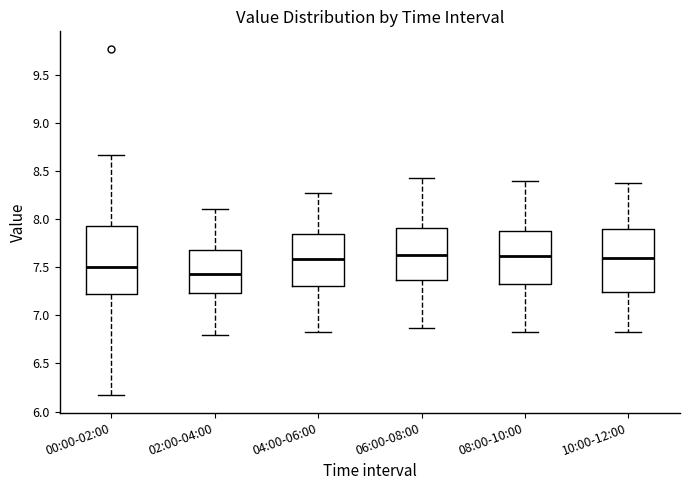

Which box has the lowest median line?

02:00-04:00